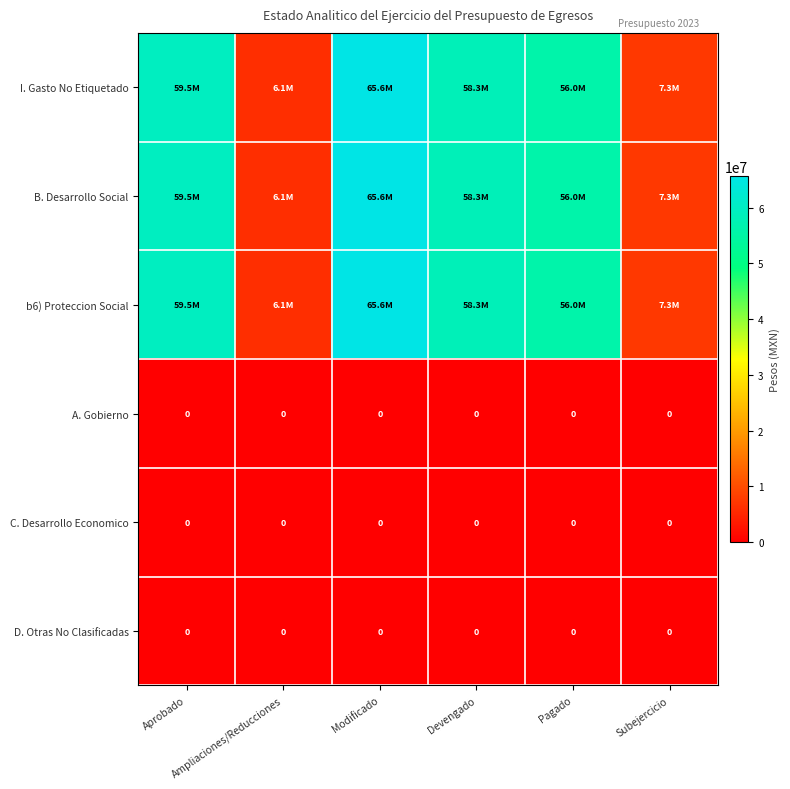

At which category is the sum across all series the highest?

Modificado